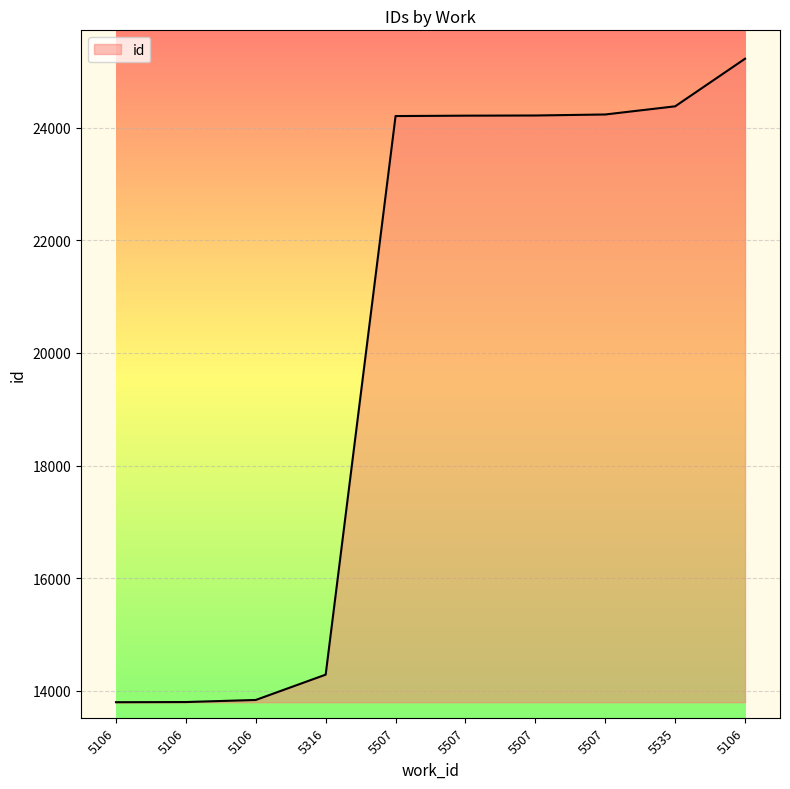

What is the smallest value displayed?

13793